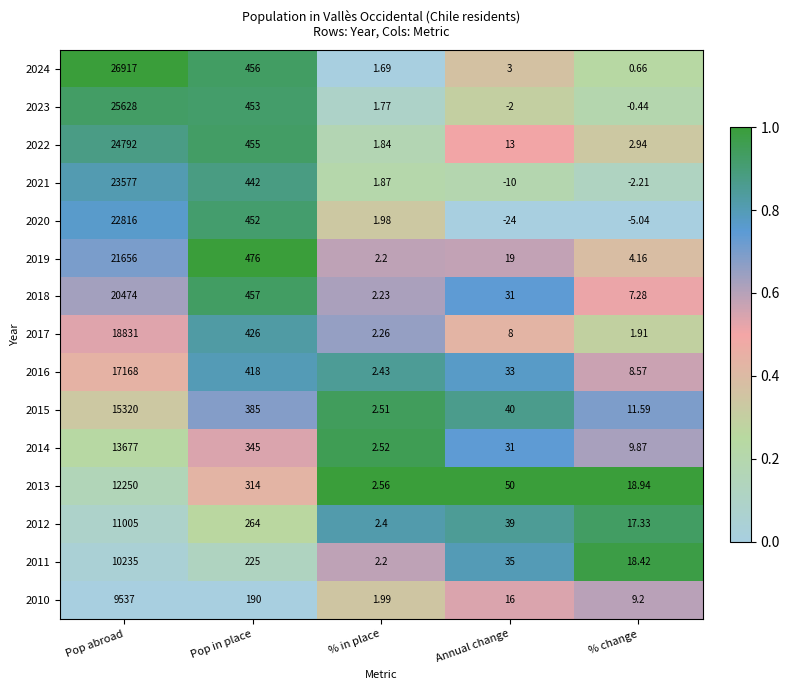

Is the value of 2012 at % in place greater than the value of 2023 at Pop abroad?

No